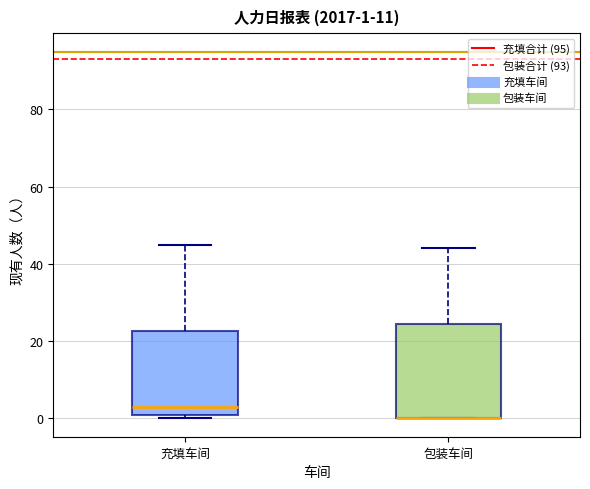

Which box is the tallest, from its lower edge to its upper edge?

包装车间